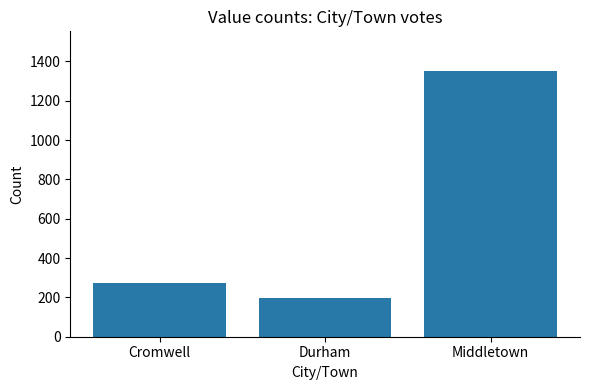

What is the value of the 2nd bar from the left?

198